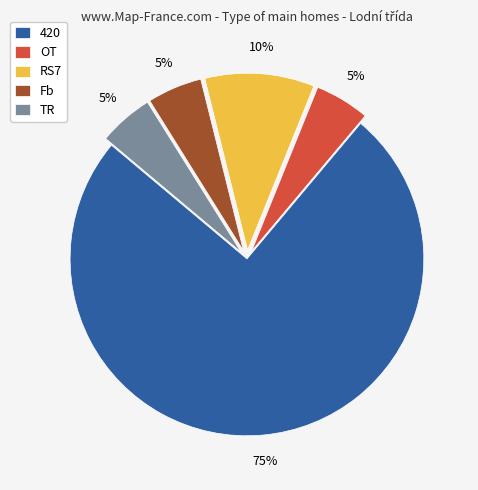

What is the majority slice?

420